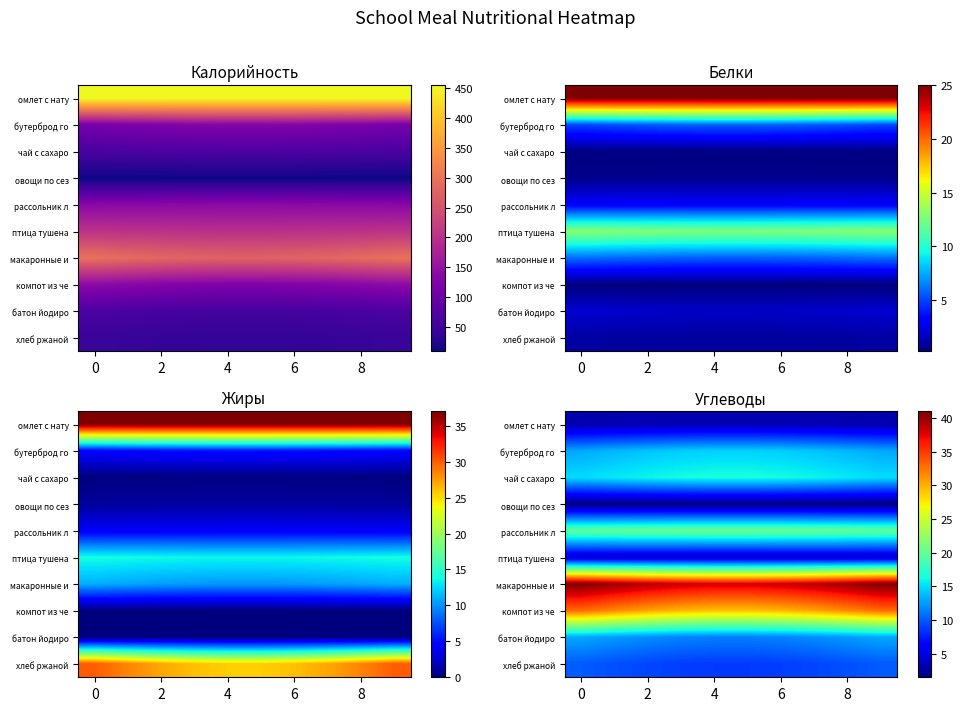

True or false: батон йодиро has a value of 3.0 at 6.

False